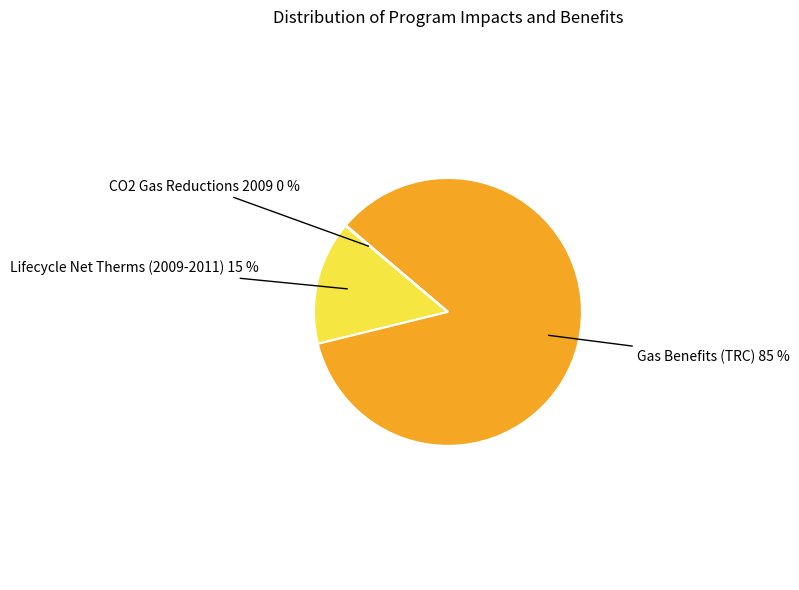

Is there a majority slice in this chart?

Yes